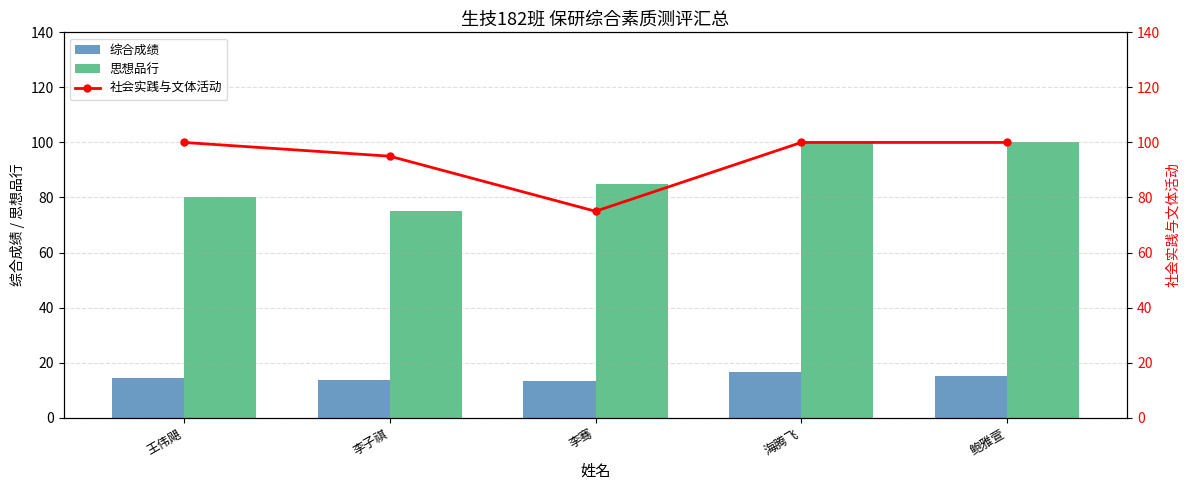

Reading left to right, what are all the values shown in this chart?

综合成绩: 王伟飓=14.5	李子祺=13.8	李骞=13.2	海腾飞=16.5	鲍雅萱=15.0
思想品行: 王伟飓=80.0	李子祺=75.0	李骞=85.0	海腾飞=100.0	鲍雅萱=100.0
社会实践与文体活动: 王伟飓=100.0	李子祺=95.0	李骞=75.0	海腾飞=100.0	鲍雅萱=100.0